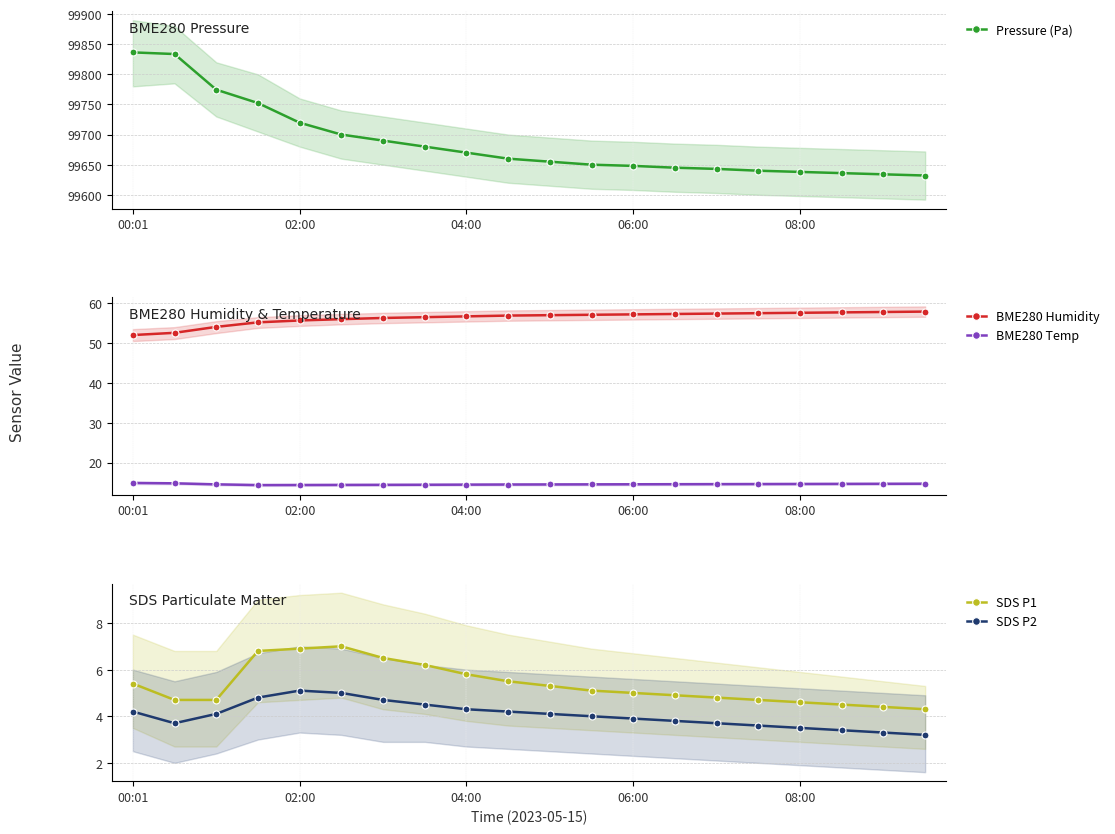

What is the minimum value for Pressure (Pa)?

99632.0